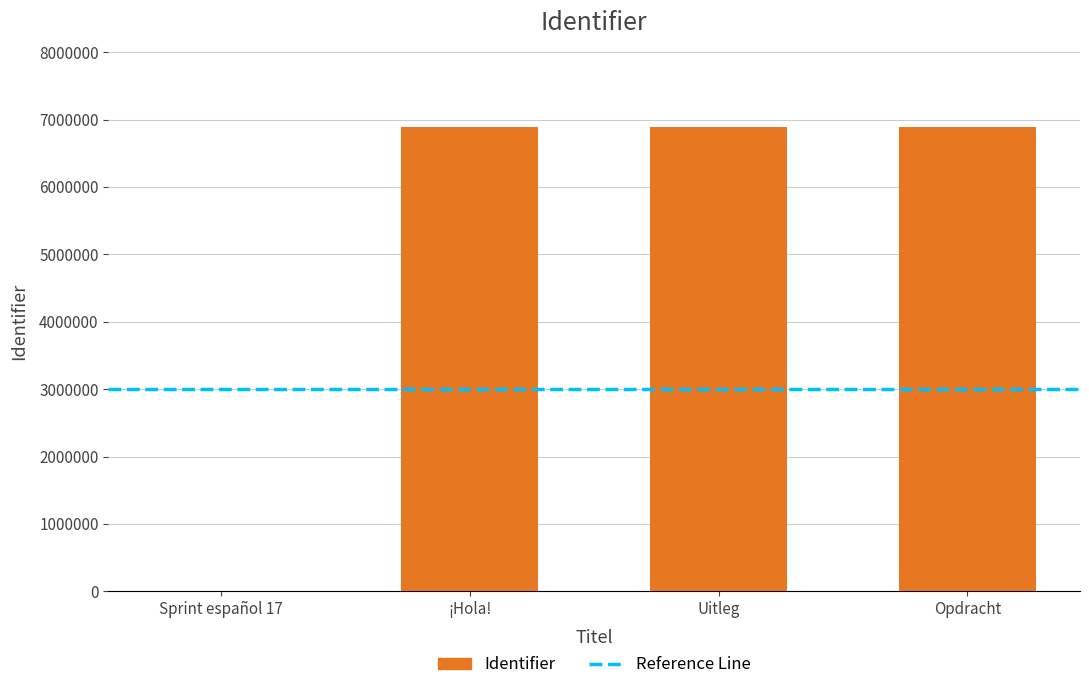

What is the maximum value shown in the chart?

6895619